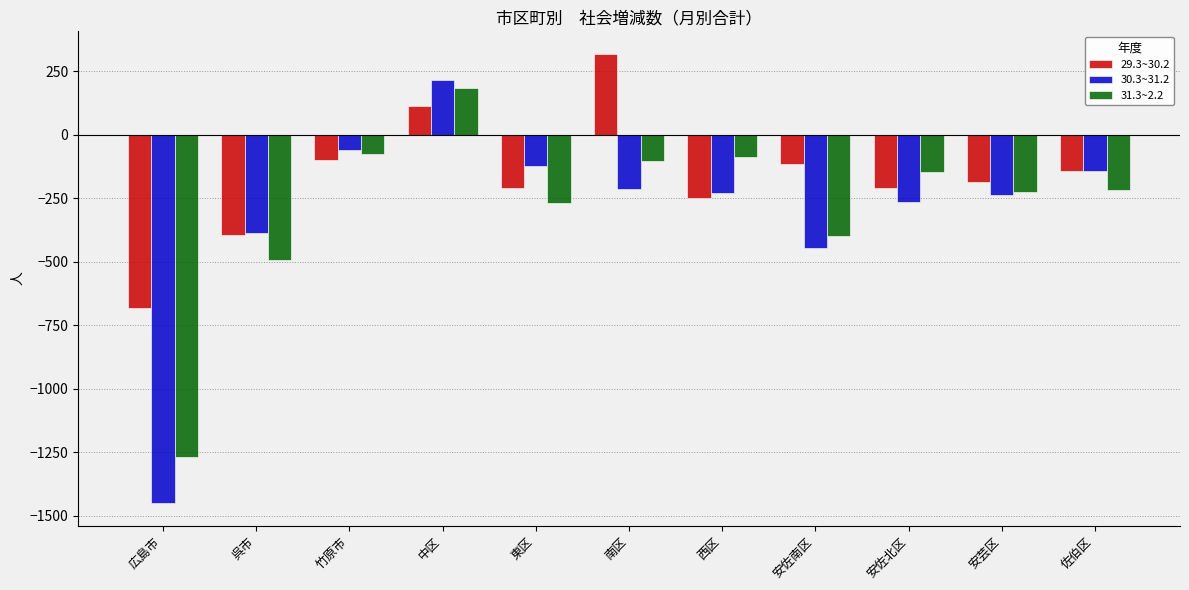

What is the difference between the maximum and minimum values in the 30.3~31.2 series?

1665